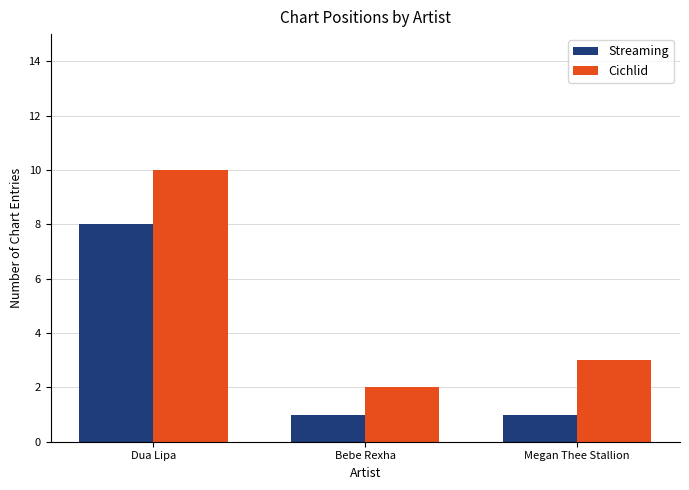

Is it true that Cichlid equals 5 at Megan Thee Stallion?

False